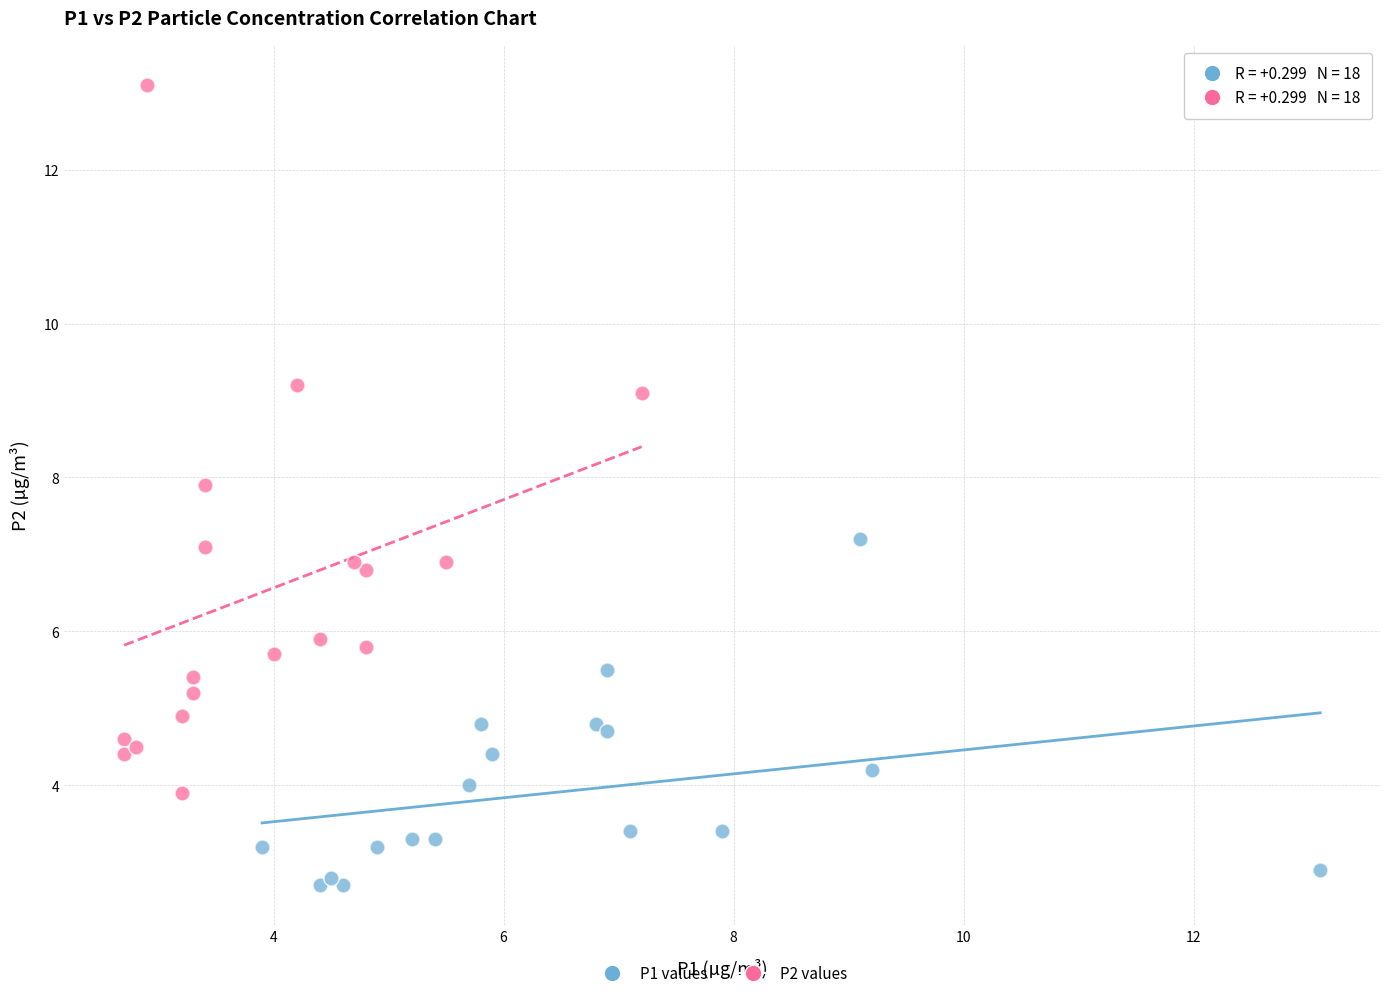

Which series reaches the maximum Y coordinate?

P2 values